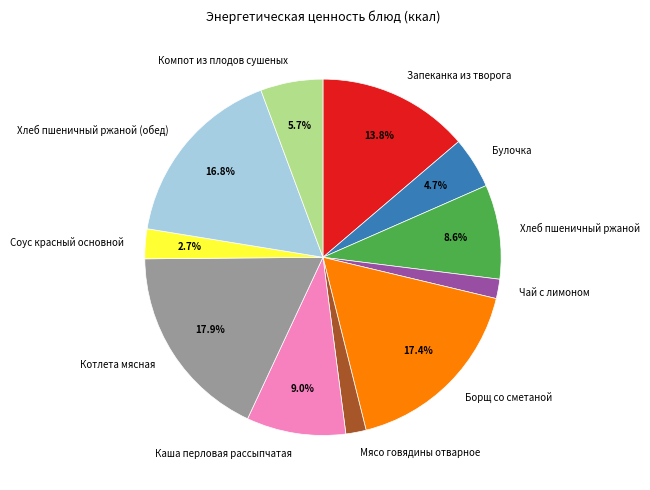

How many segments does this pie chart have?

11